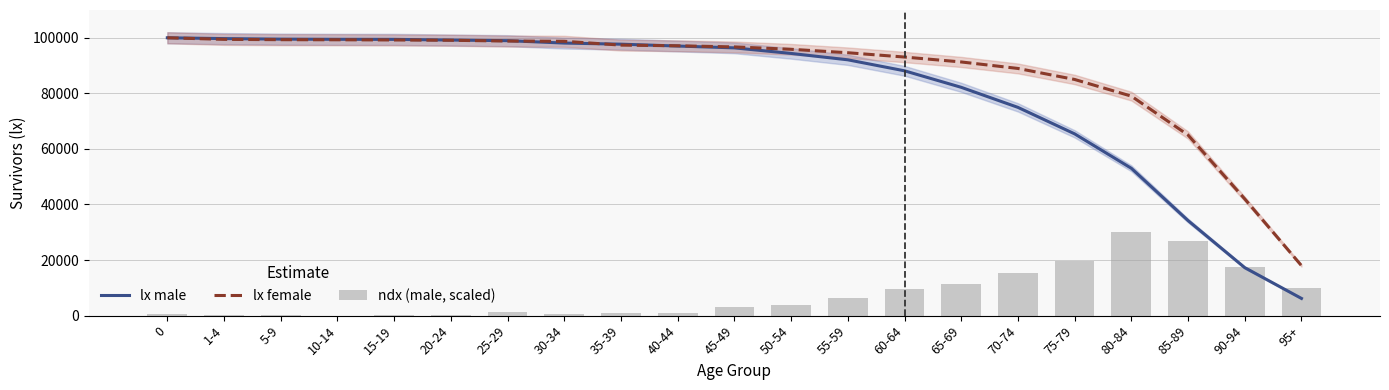

How many distinct data groups are displayed?

3